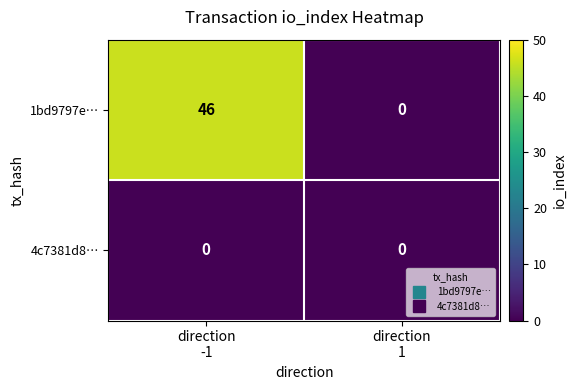

Reading right to left, extract all data points from this chart.

1bd9797e…: 0	46
4c7381d8…: 0	0